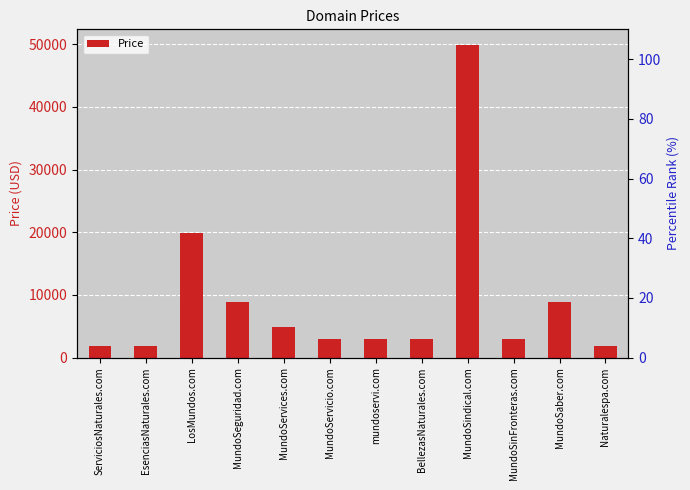

What is the value of the percentile rank within the sample bar at the 10th from the left?

5.8